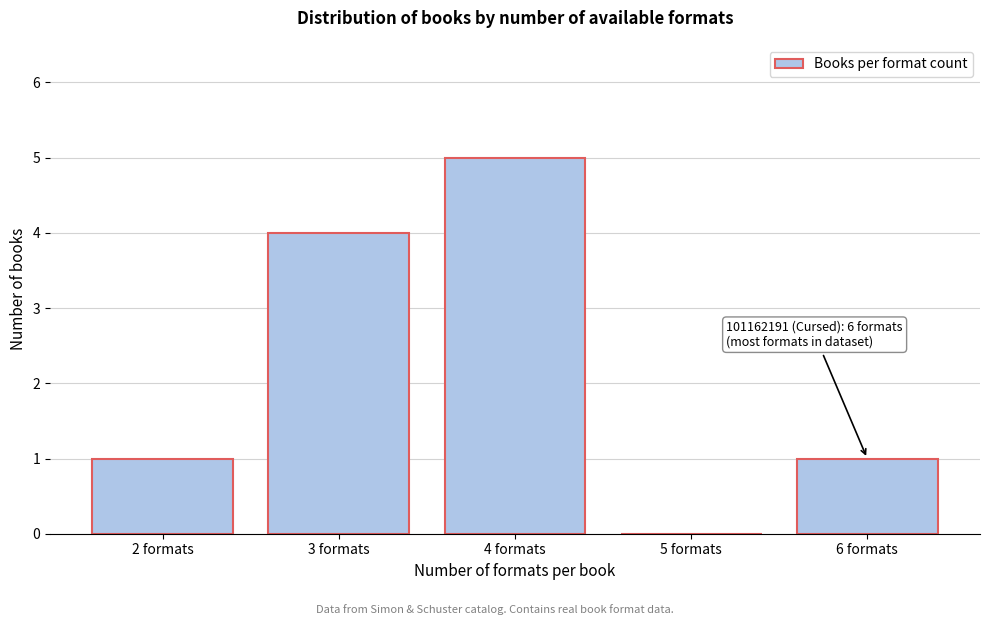

Reading left to right, list all the values displayed in this chart.

2 formats=1	3 formats=4	4 formats=5	5 formats=0	6 formats=1